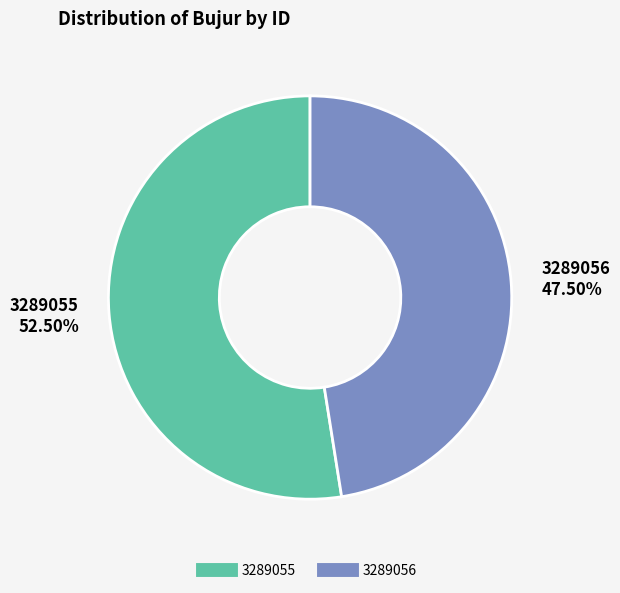

Approximately how many times larger is the value at 3289056 compared to 3289055?

0.9